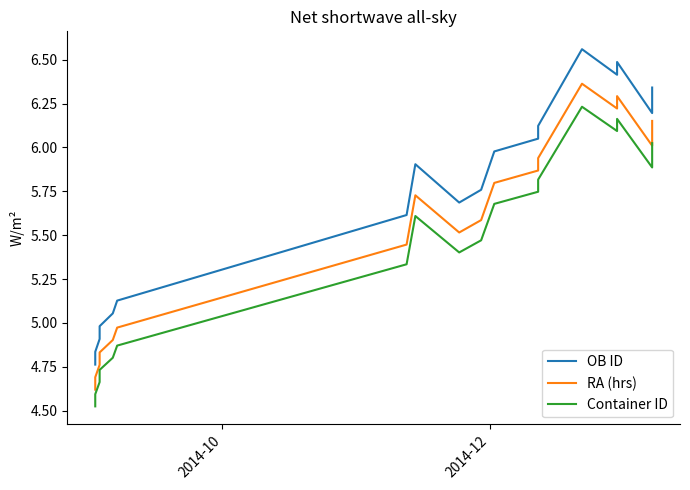

True or false: Container ID has more than 0 interior local peaks.

True